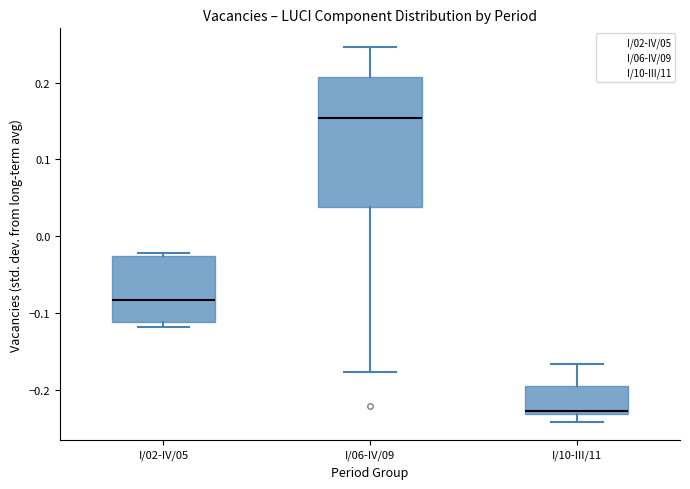

Reading left to right, transcribe this box plot: for each box, give where its median line is, the range the box spans, and where its two whiskers end, as read against the y-axis. The values are not printed on the chart, so give them approximately, as read against the axis.

I/02-IV/05: median -0.08, box -0.11 to -0.03, whiskers -0.12 to -0.02
I/06-IV/09: median 0.15, box 0.04 to 0.21, whiskers -0.18 to 0.25
I/10-III/11: median -0.23 (just above the box's lower edge), box -0.23 to -0.19, whiskers -0.24 to -0.17